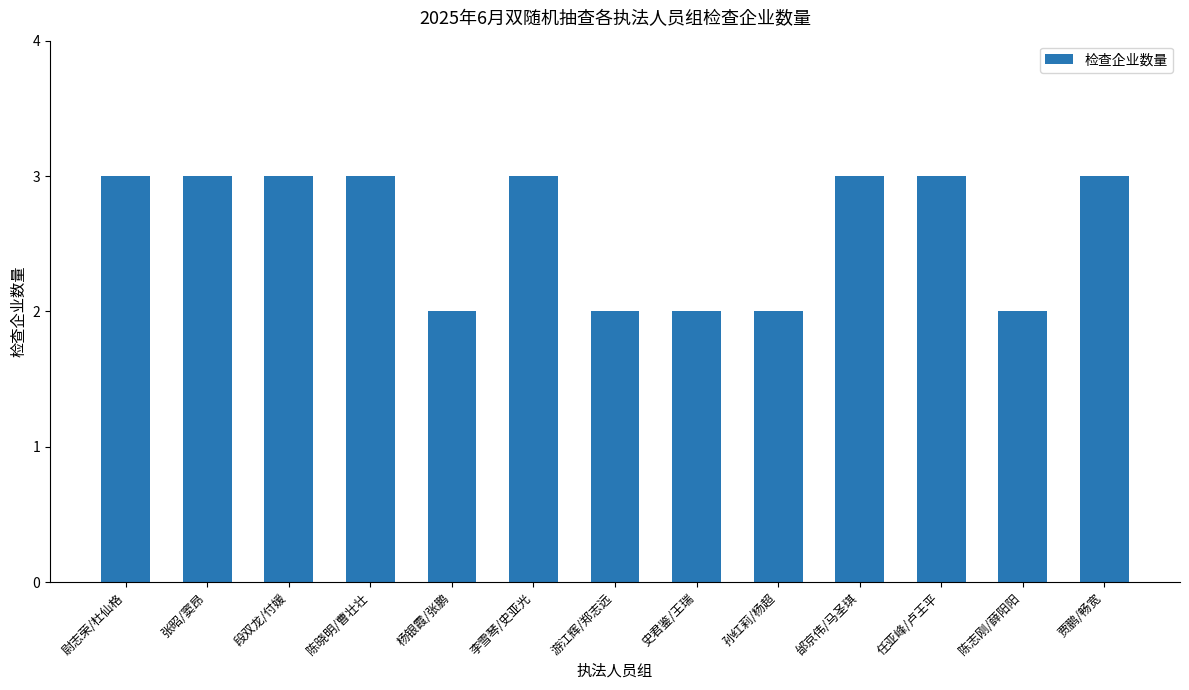

What is the maximum value shown in the chart?

3